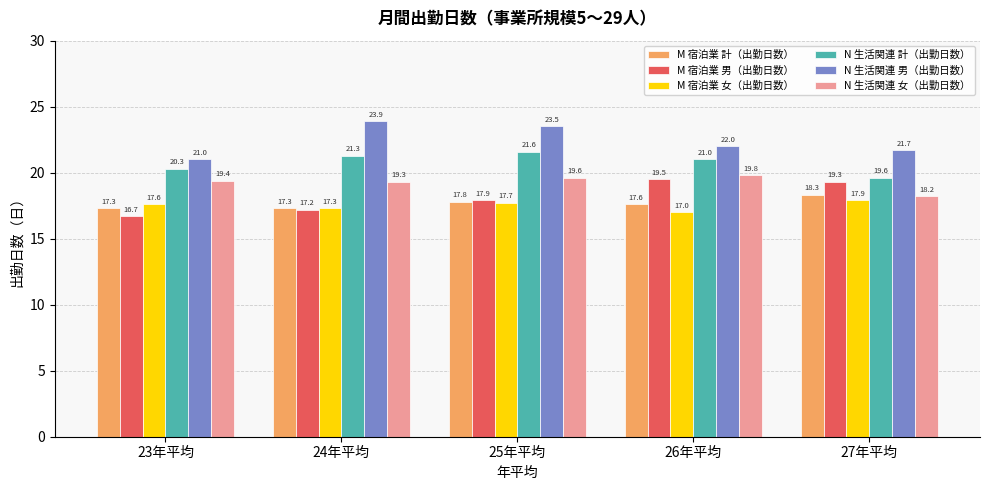

How many bars are there in total?

30